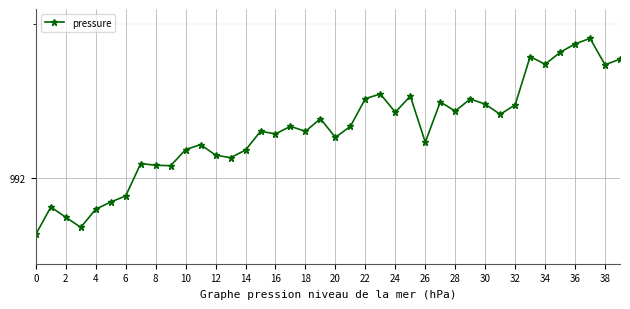

Does the chart have visible grid lines?

Yes